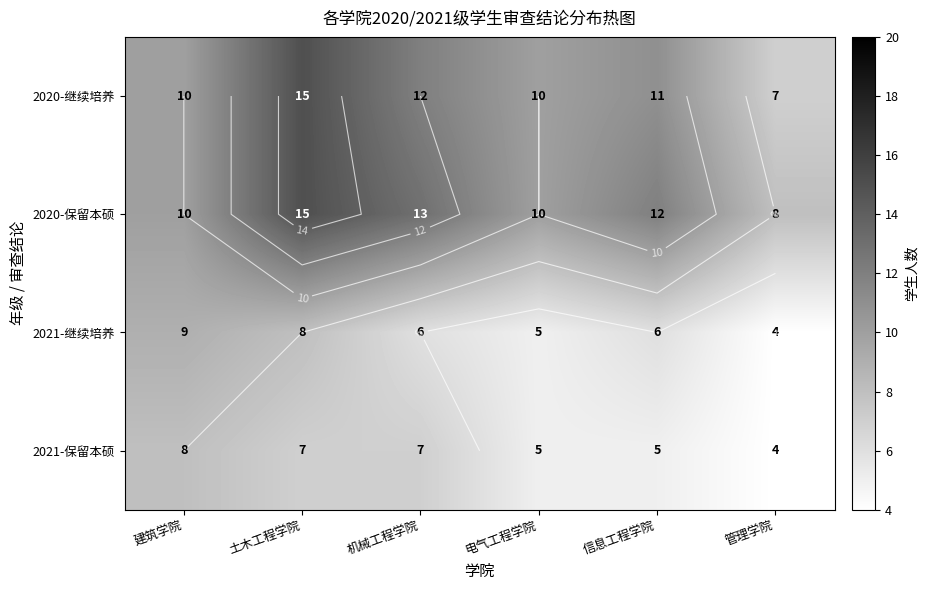

What is the average value of the 2020-保留本硕 series?

11